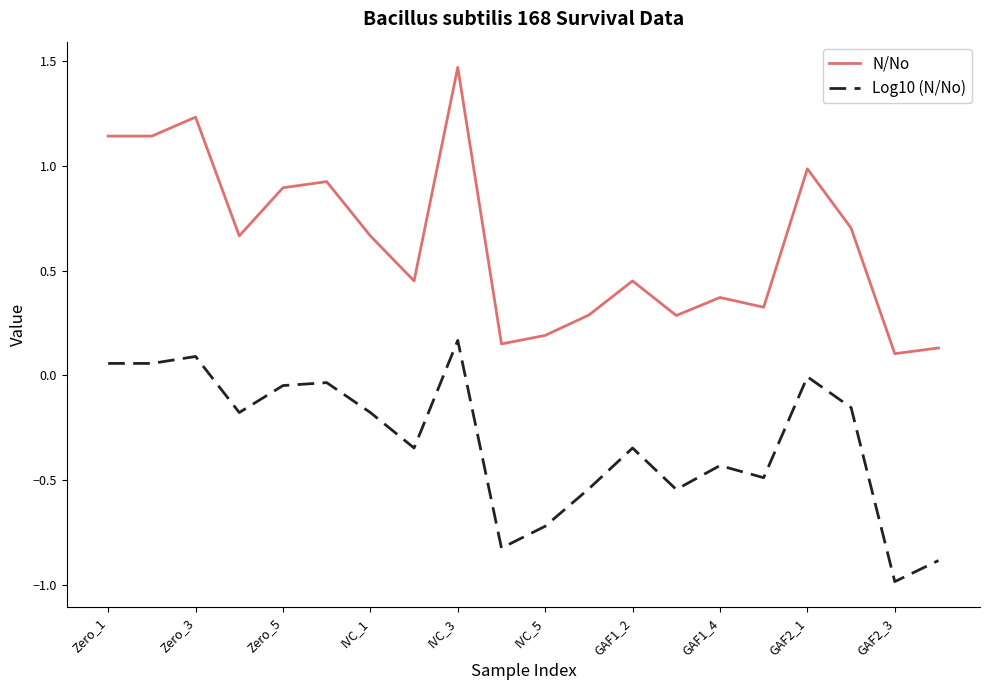

What is the minimum value shown in the chart?

-1.0